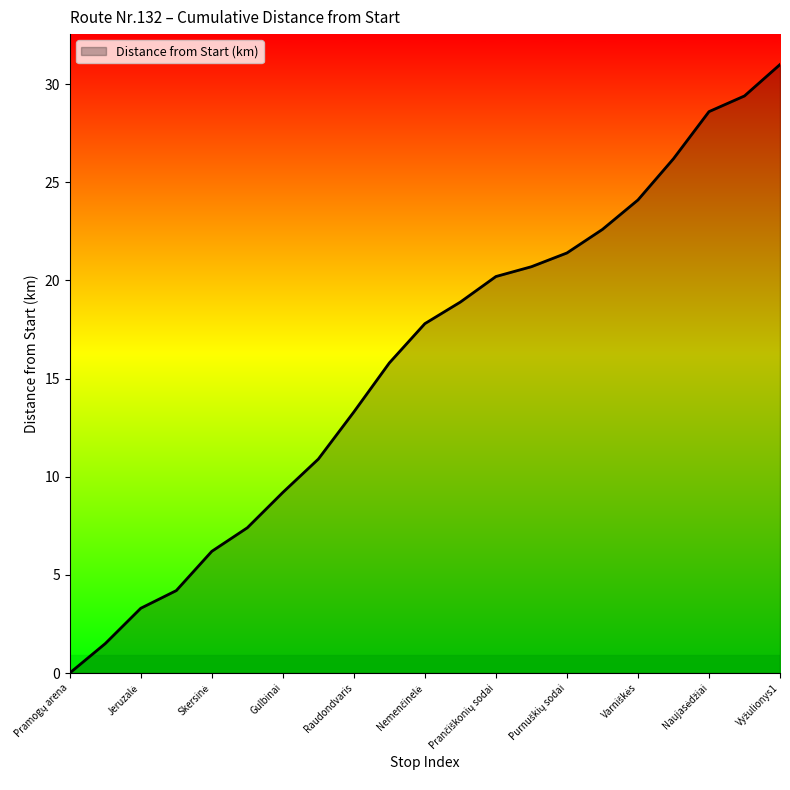

What is the maximum value shown in the chart?

31.0